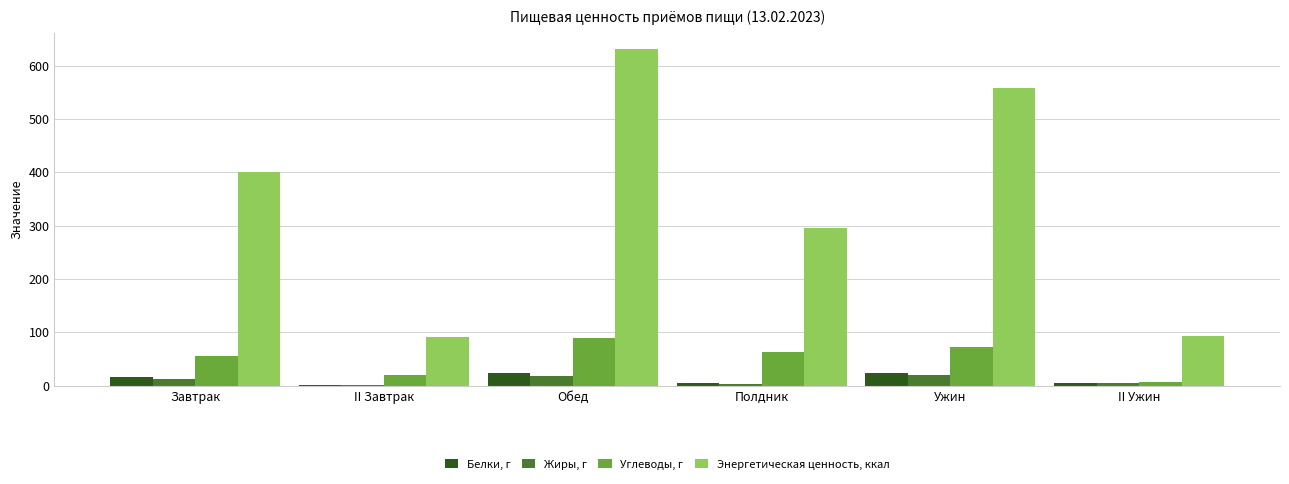

True or false: Жиры, г has a value of 4.4 at II Ужин.

True